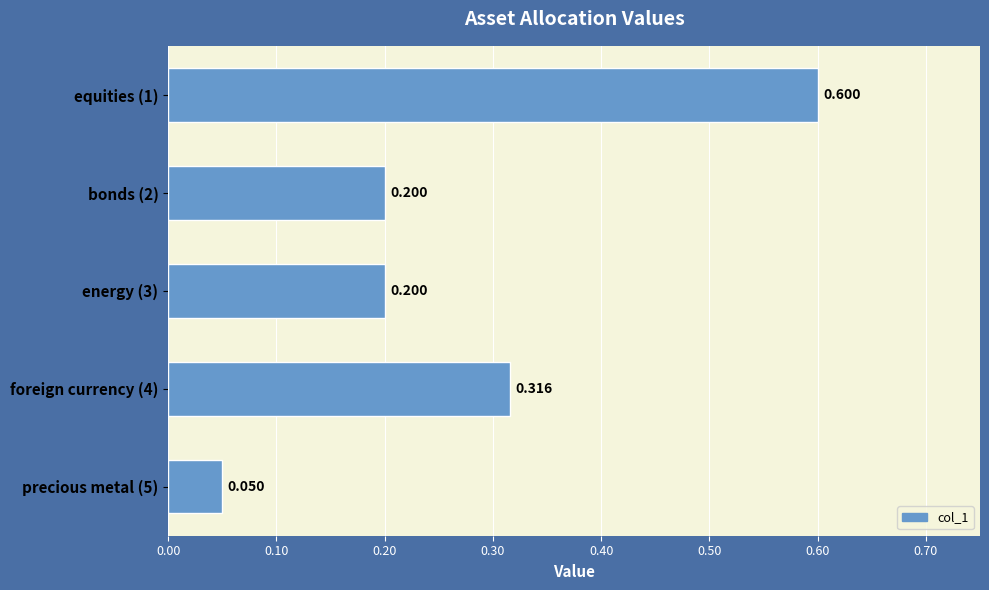

What is the sum of all values?

1.4